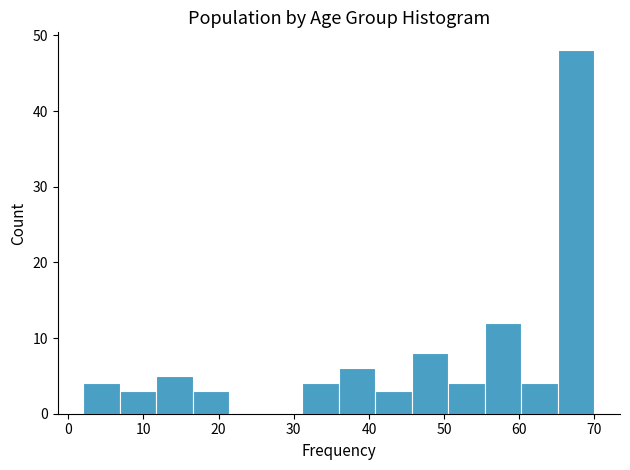

Which range on the x-axis has the tallest bar?

65 to 70